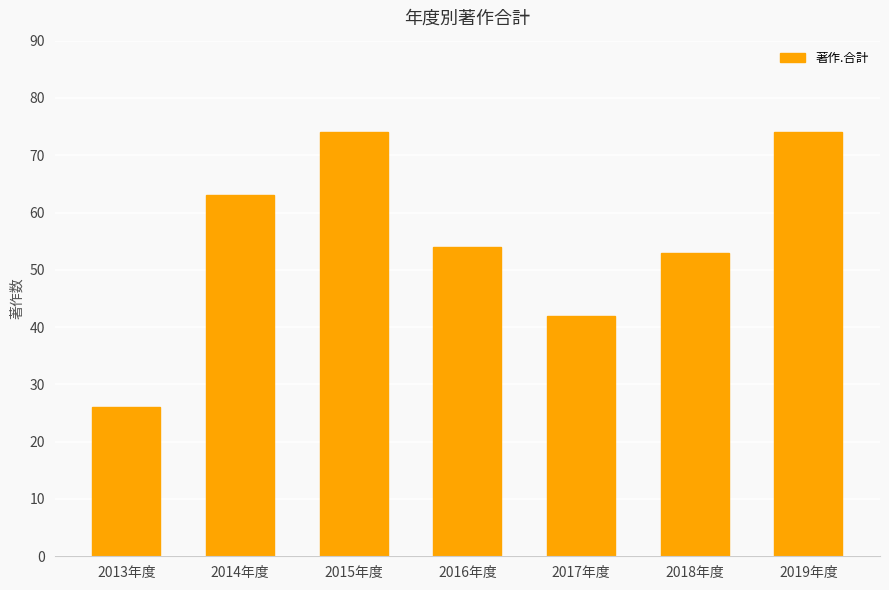

What is the value of the 5th bar from the left?

42